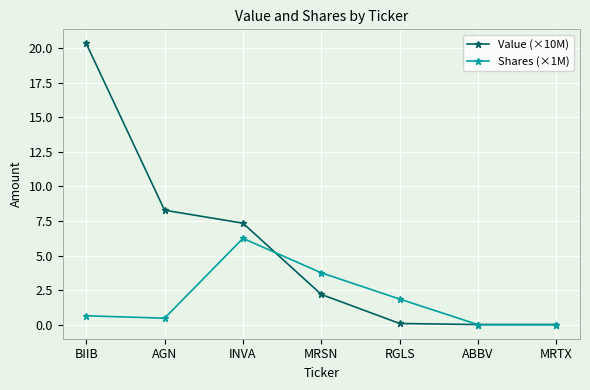

The value of Shares (×1M) at INVA is 3.1. True or false?

False